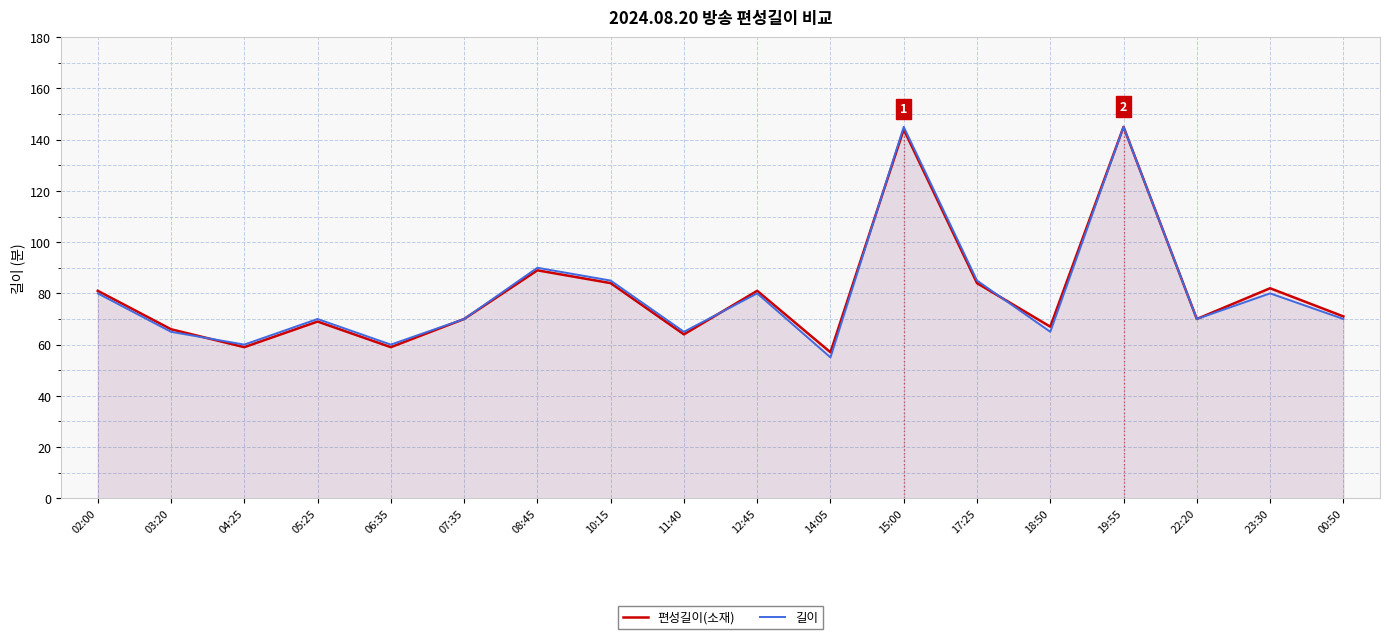

Which category has the lowest value across all series?

14:05